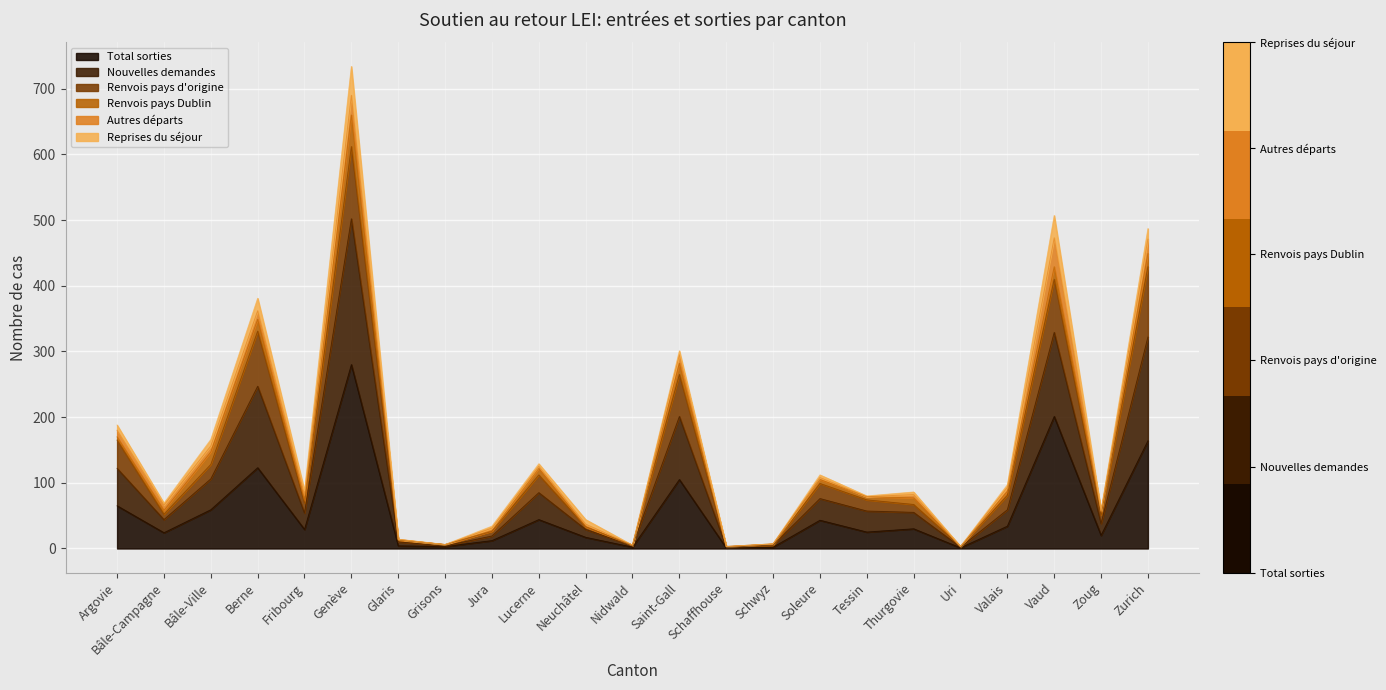

The Total sorties series shows 25 at Tessin. True or false?

True